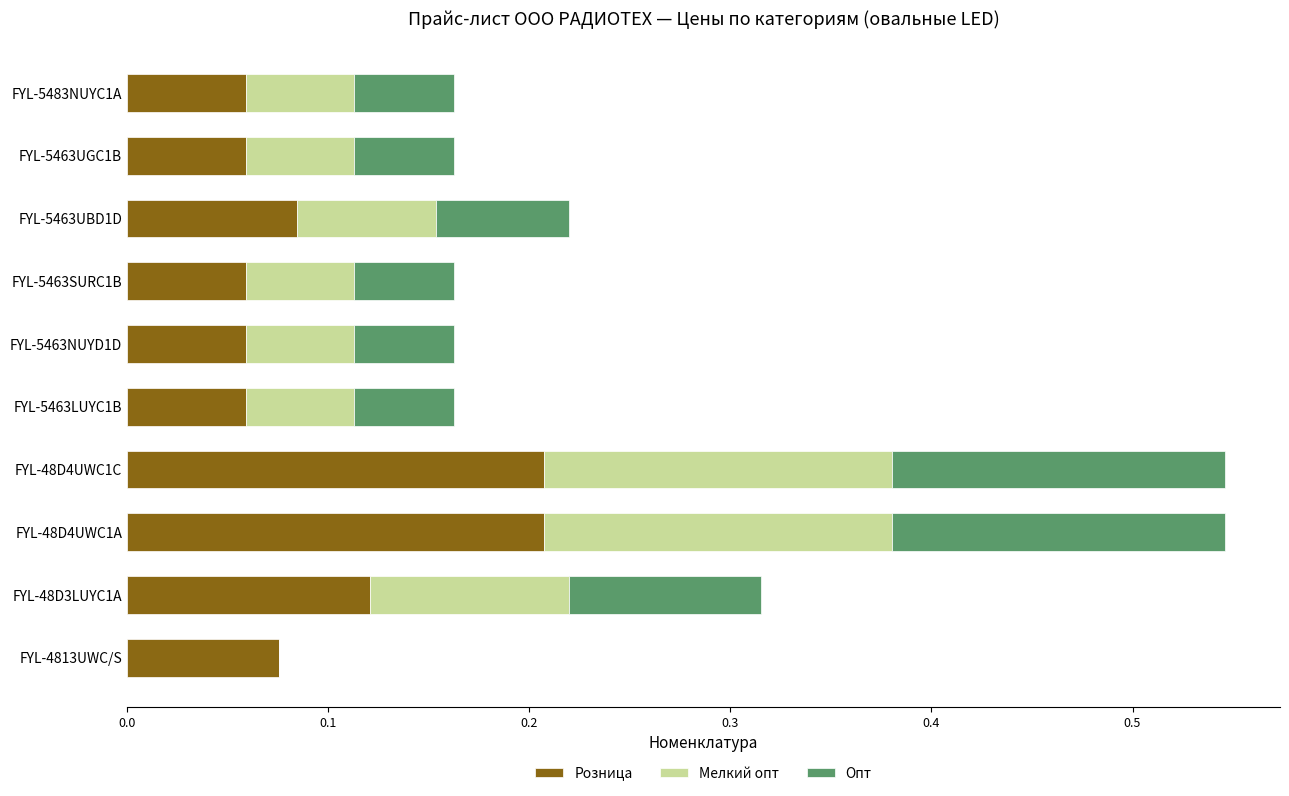

What is the sum of the Розница values at FYL-48D3LUYC1A and FYL-48D4UWC1C?

0.3